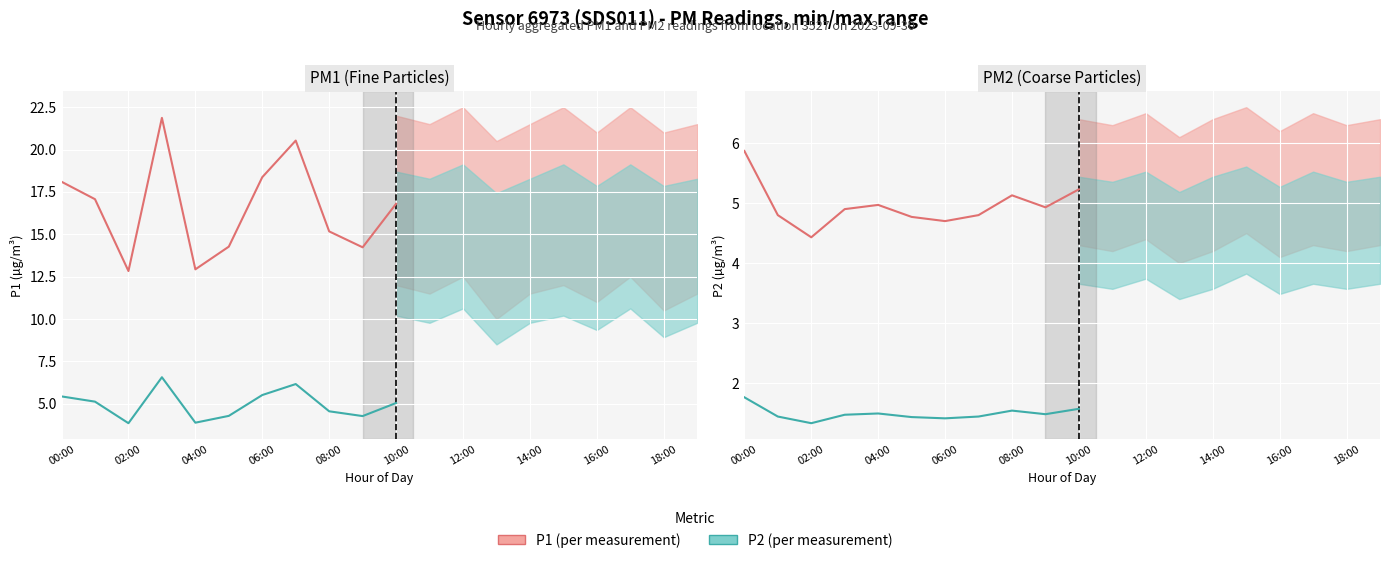

What position from the left is 14:00?

8